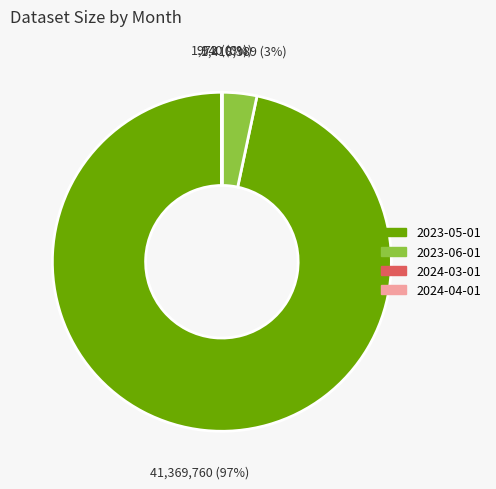

Which has a higher value, 2023-05-01 or 2023-06-01?

2023-05-01